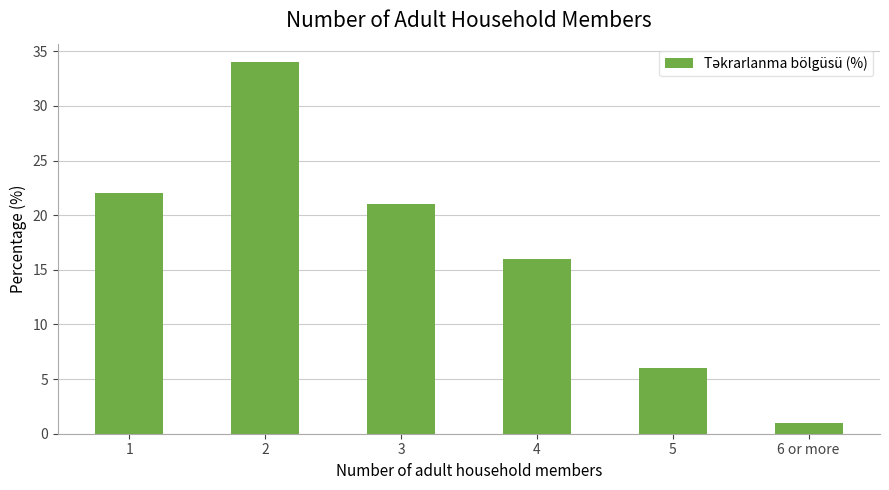

Where does the data first go above 21?

1